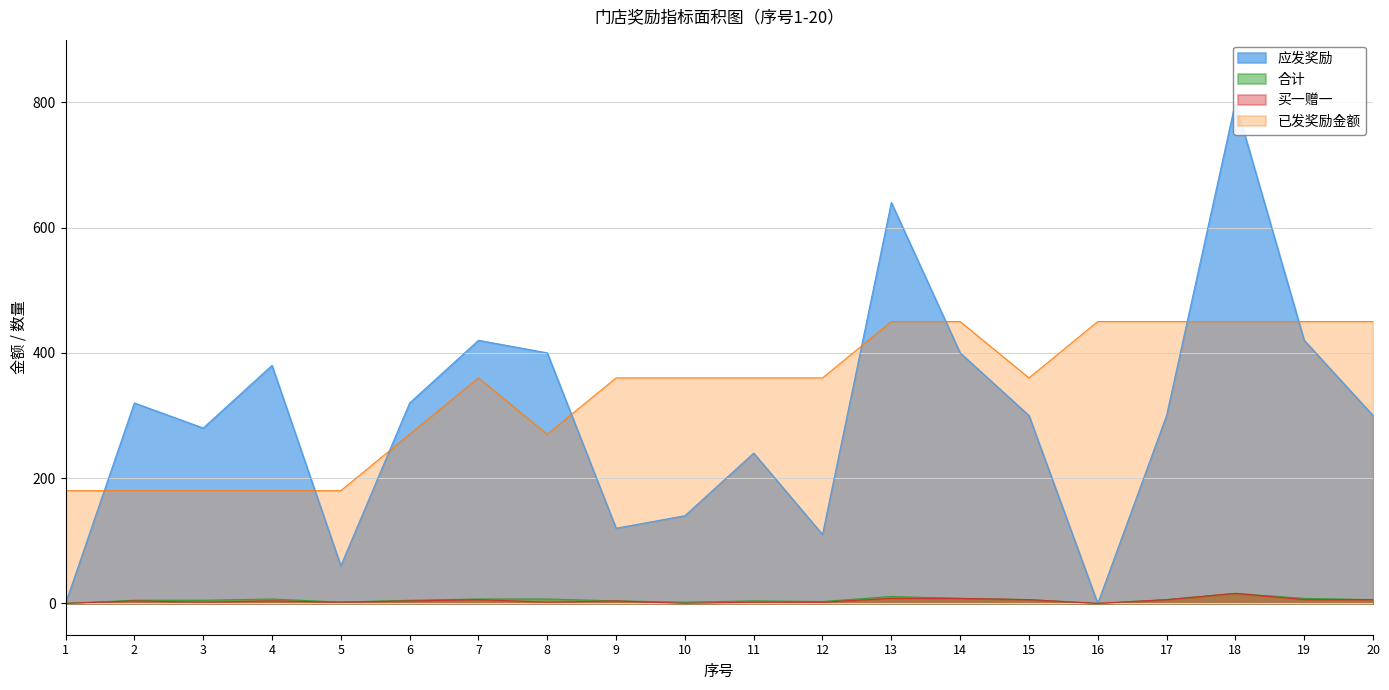

Where is the first local maximum for 买一赠一?

2